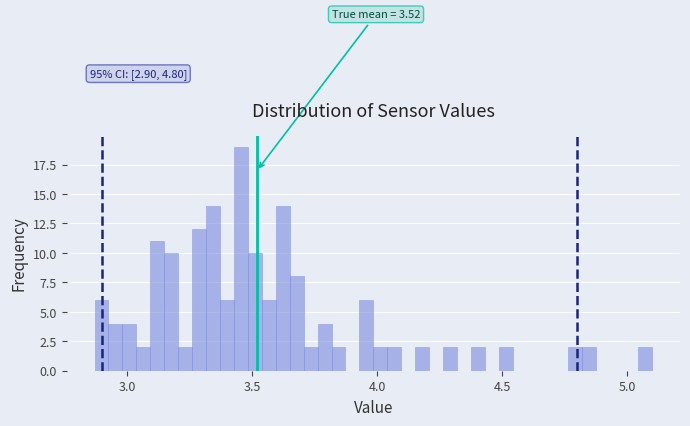

Read against the x-axis, roughly where is the centre of the tallest bar?

3.45